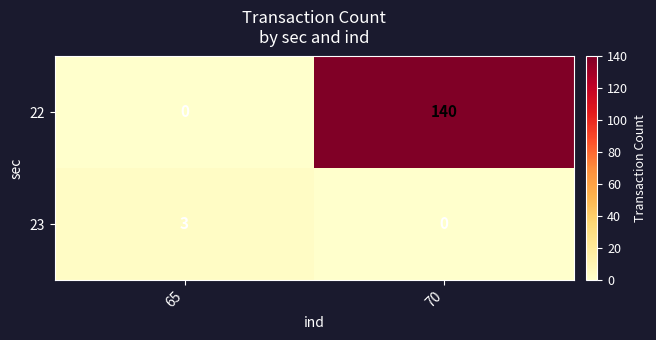

Rank the series by their average value, from lowest to highest.

23, 22